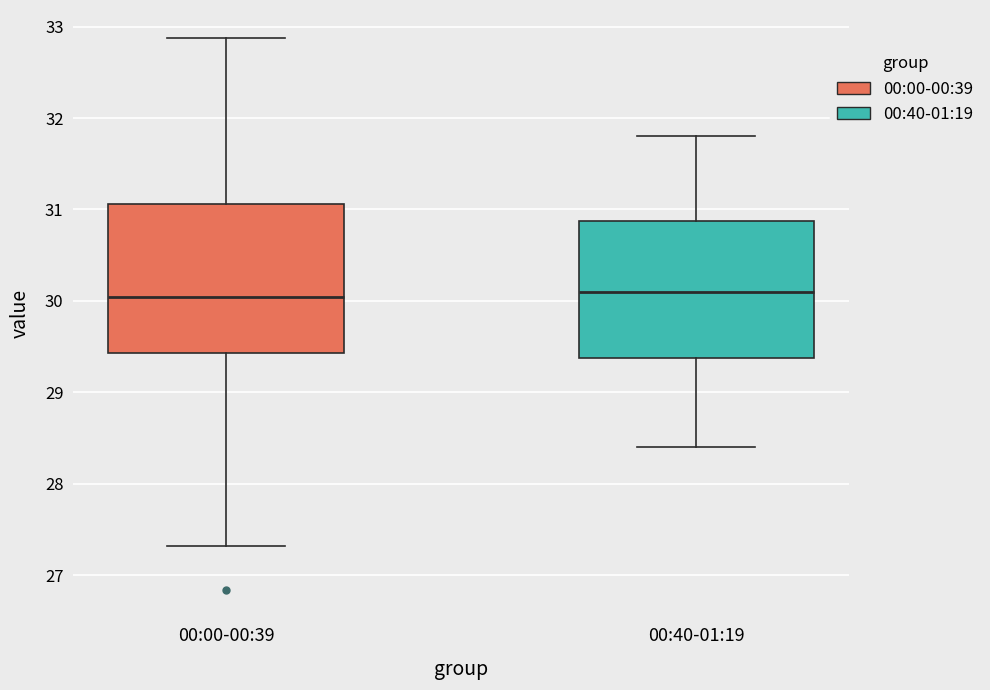

Where is the upper edge of the box for 00:00-00:39 on the y-axis? The values are not printed on the chart, so give them approximately, as read against the axis.

31.1